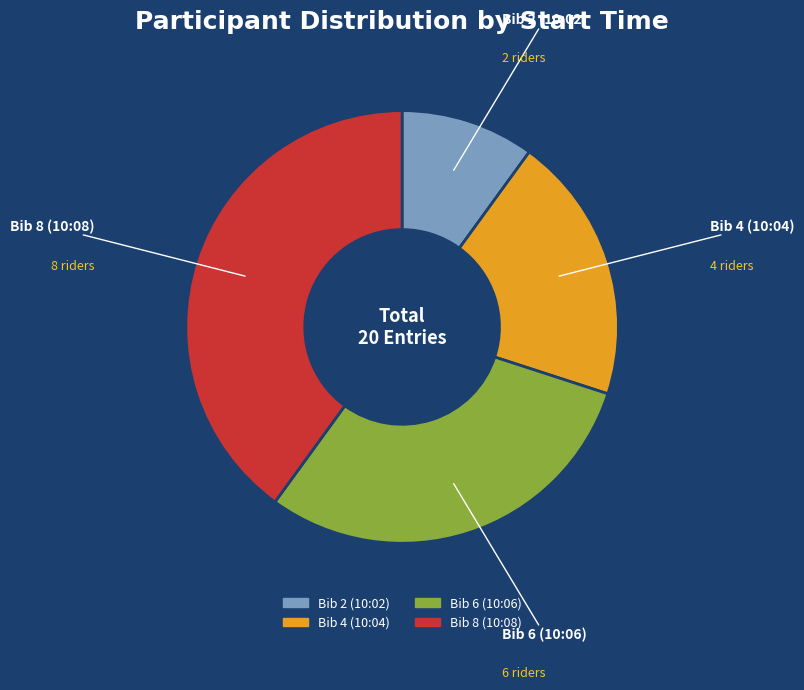

Combined, do Bib 6 (10:06) and Bib 2 (10:02) account for over 50%?

No